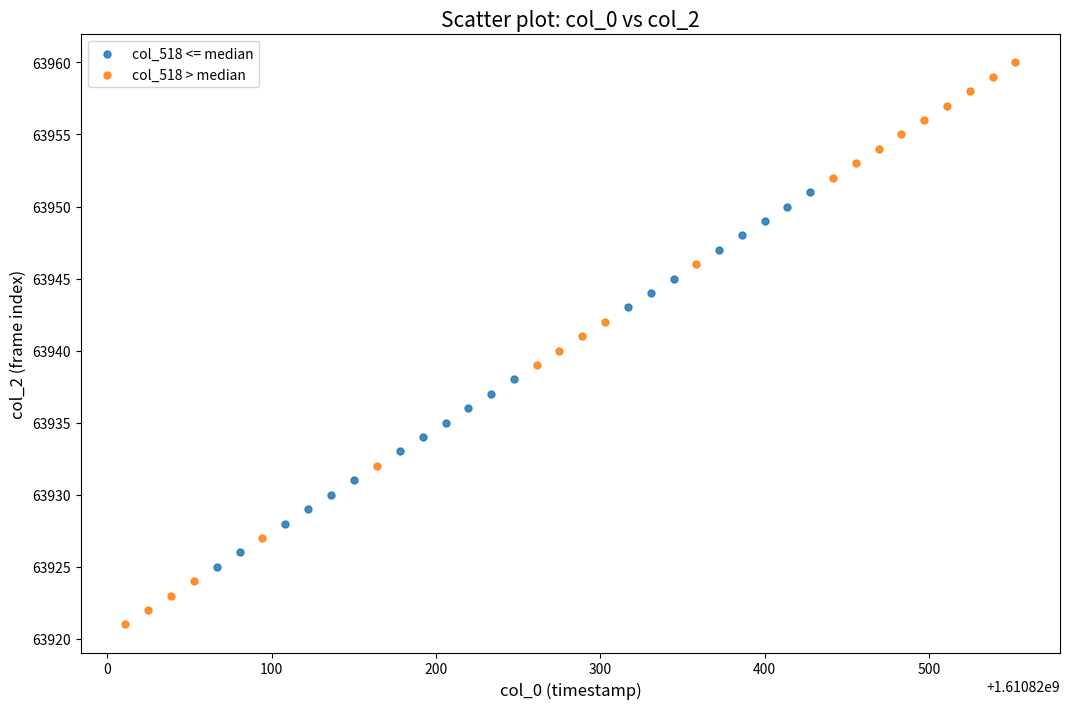

Which series has the widest spread of Y values?

col_518 > median